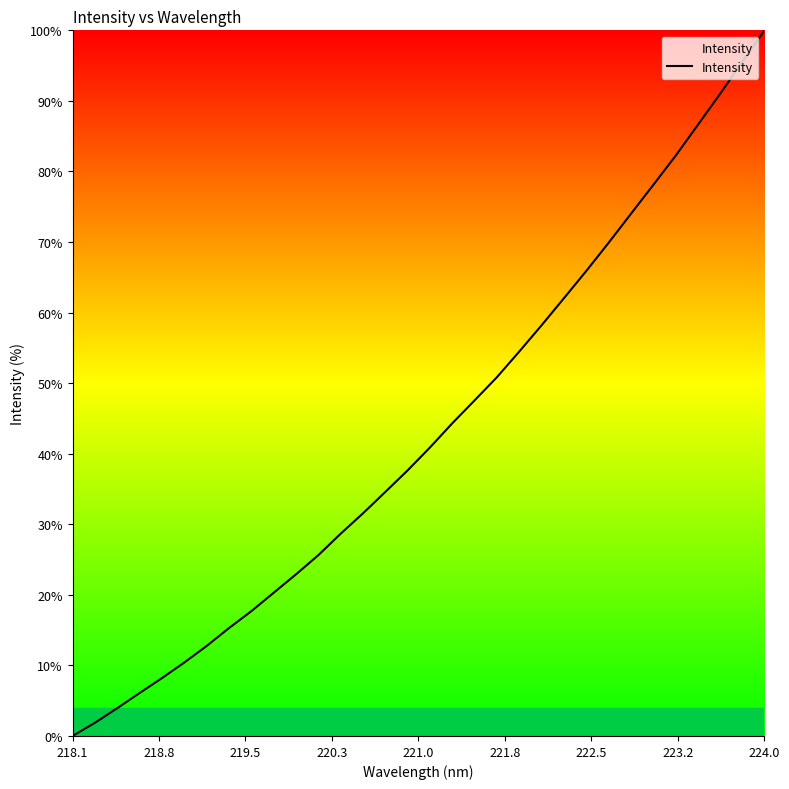

What is the greatest value displayed?

100.0